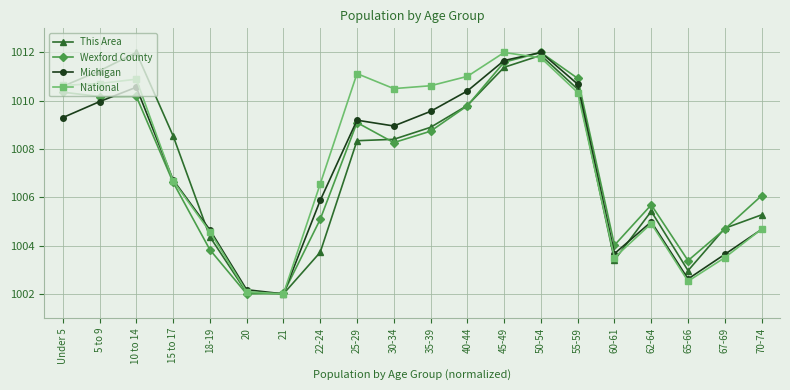

Does the chart have visible grid lines?

Yes